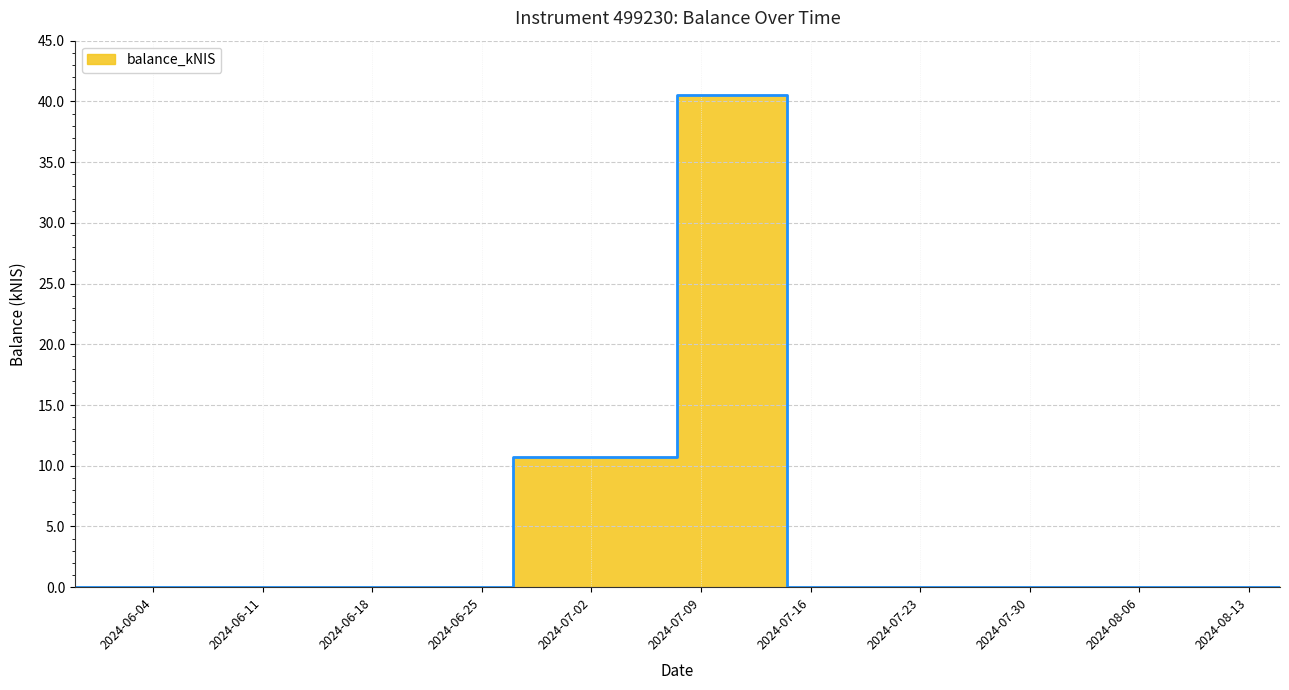

What is the difference between the second highest and minimum values?

10.7